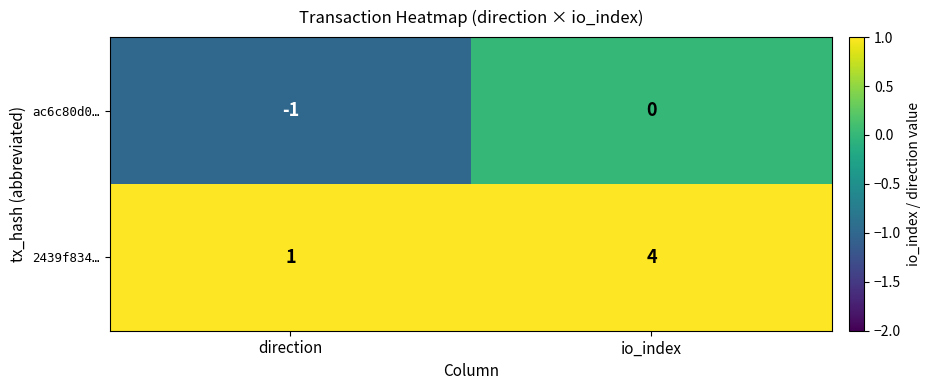

What is the sum of the 2439f834… values at direction and io_index?

5